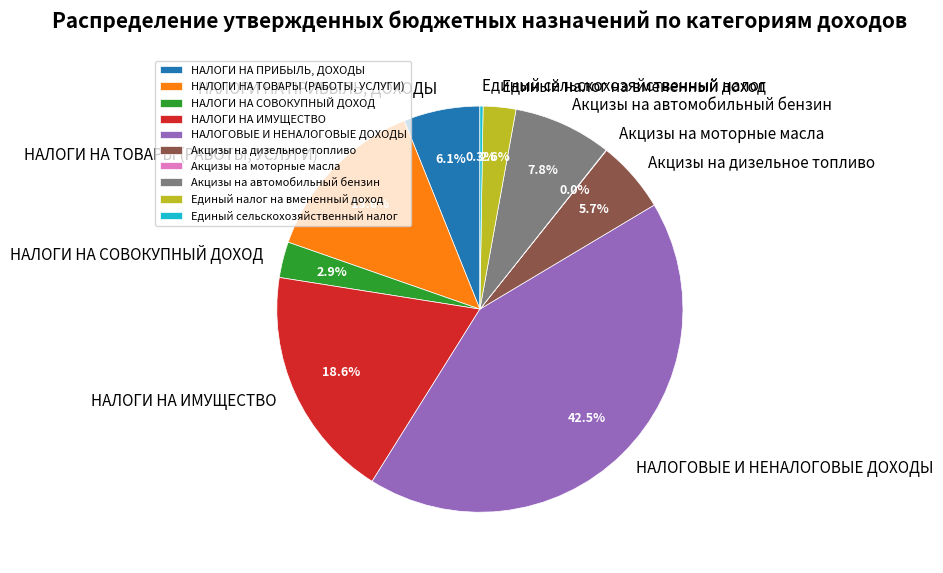

What is the largest slice in the pie chart?

НАЛОГОВЫЕ И НЕНАЛОГОВЫЕ ДОХОДЫ